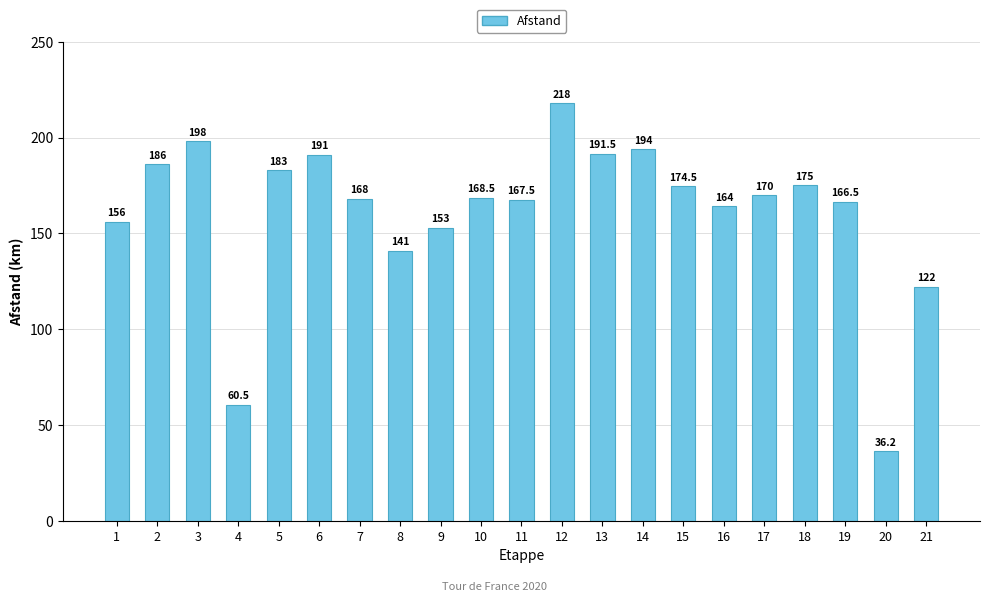

What is the maximum value shown in the chart?

218.0